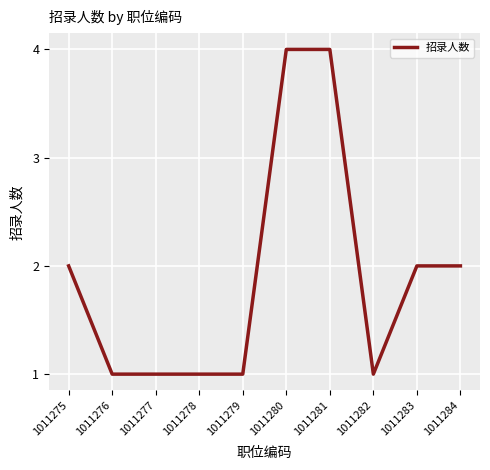

What is the sum of the values at 1011277 and 1011281?

5